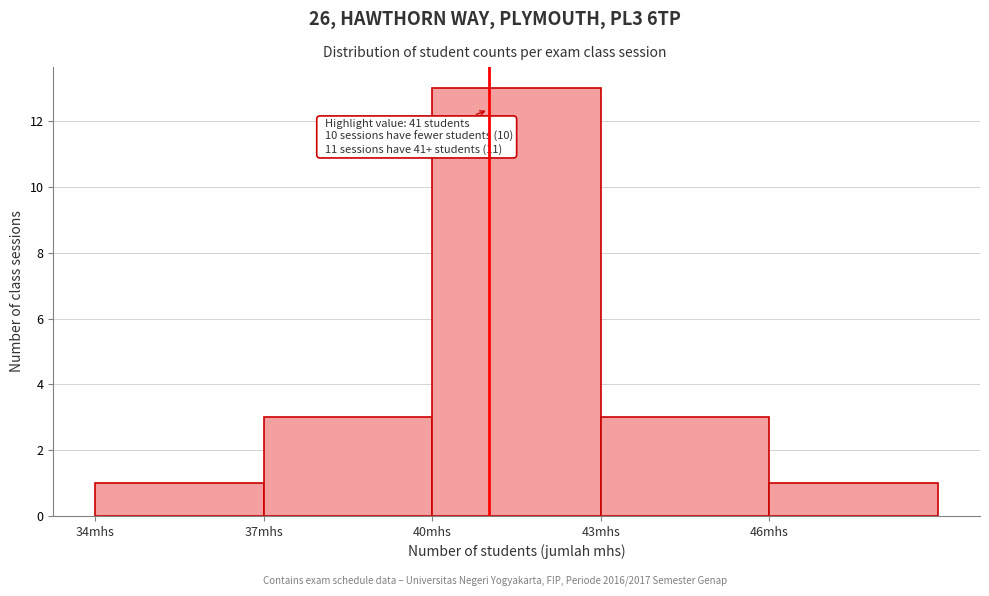

Over which range of the x-axis is the bar tallest?

40 to 43